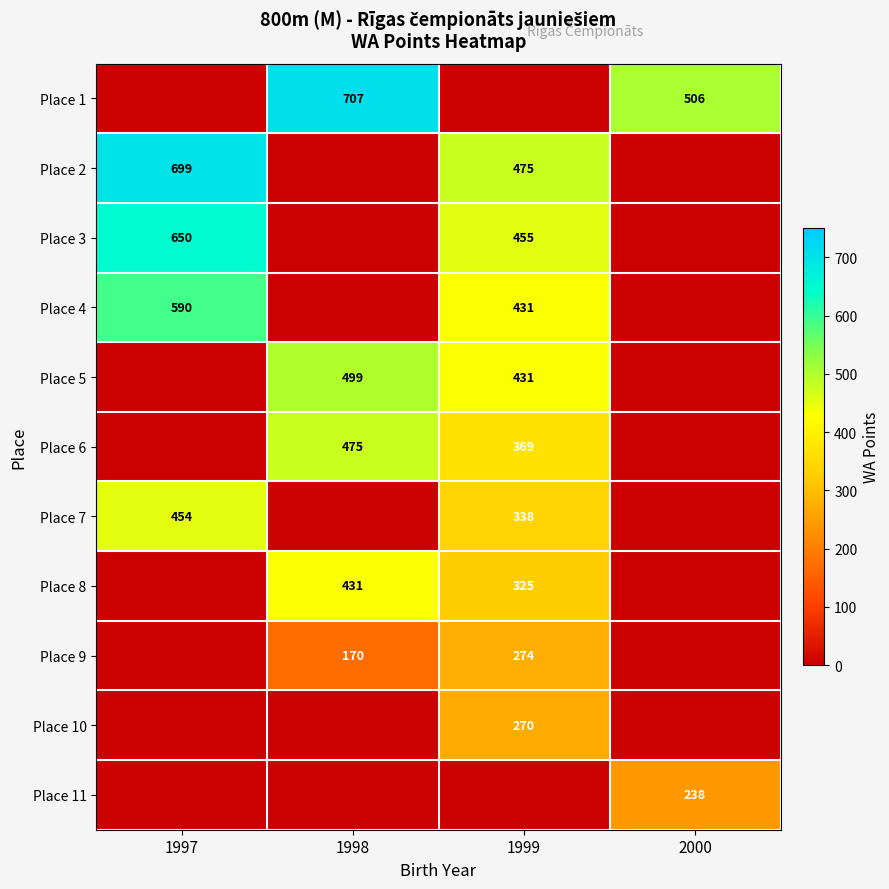

Is the value of Place 5 at 1999 greater than the value of Place 11 at 2000?

Yes